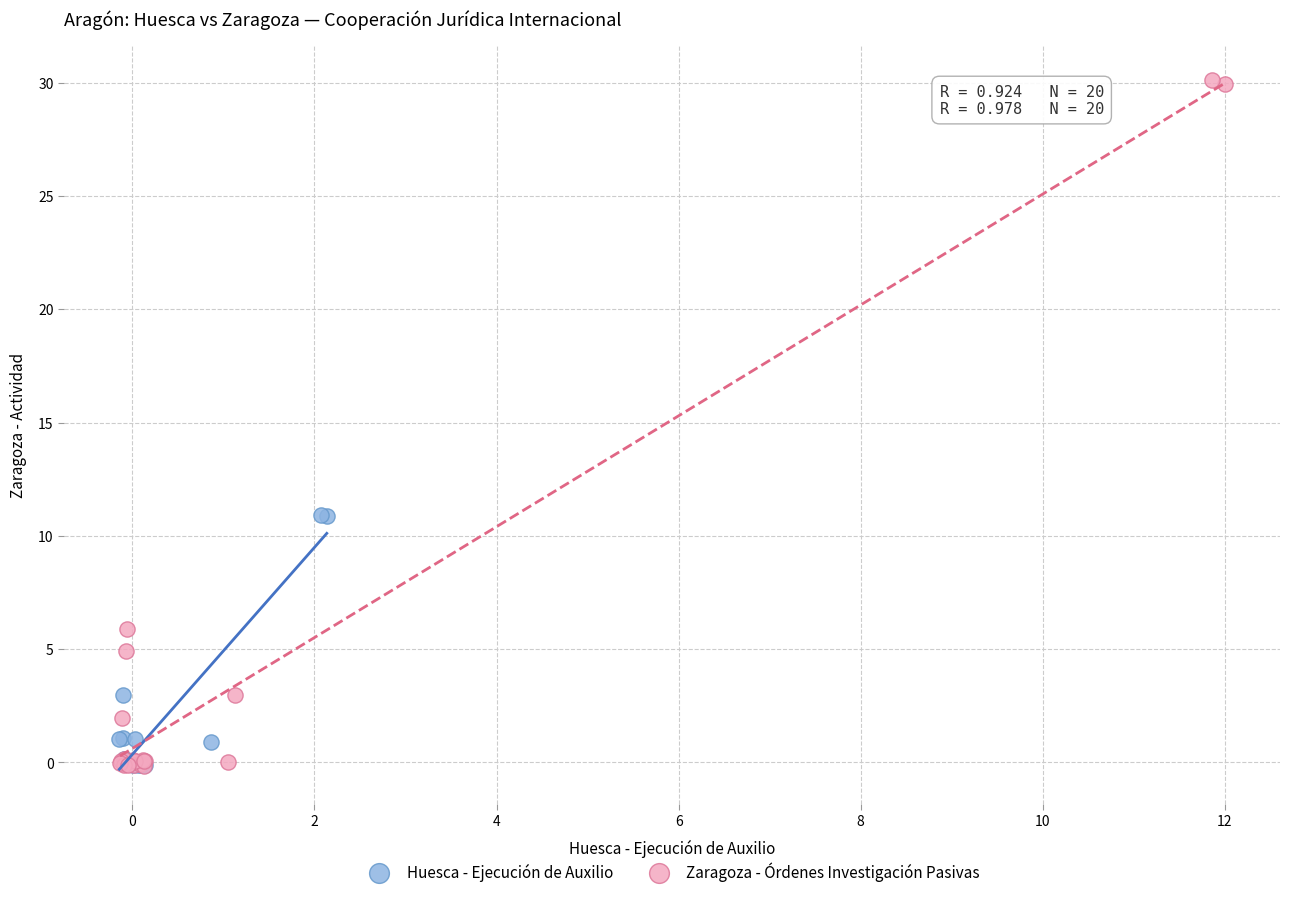

Which series has the largest Y range (max minus min)?

Zaragoza - Órdenes Investigación Pasivas